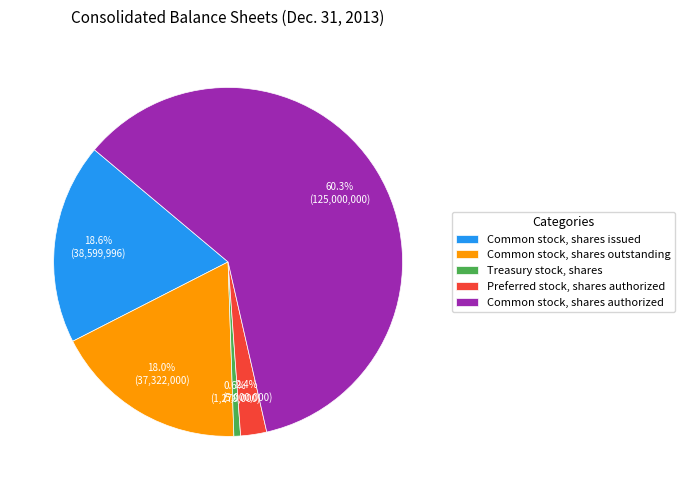

To the nearest percent, what is the average slice percentage?

20%